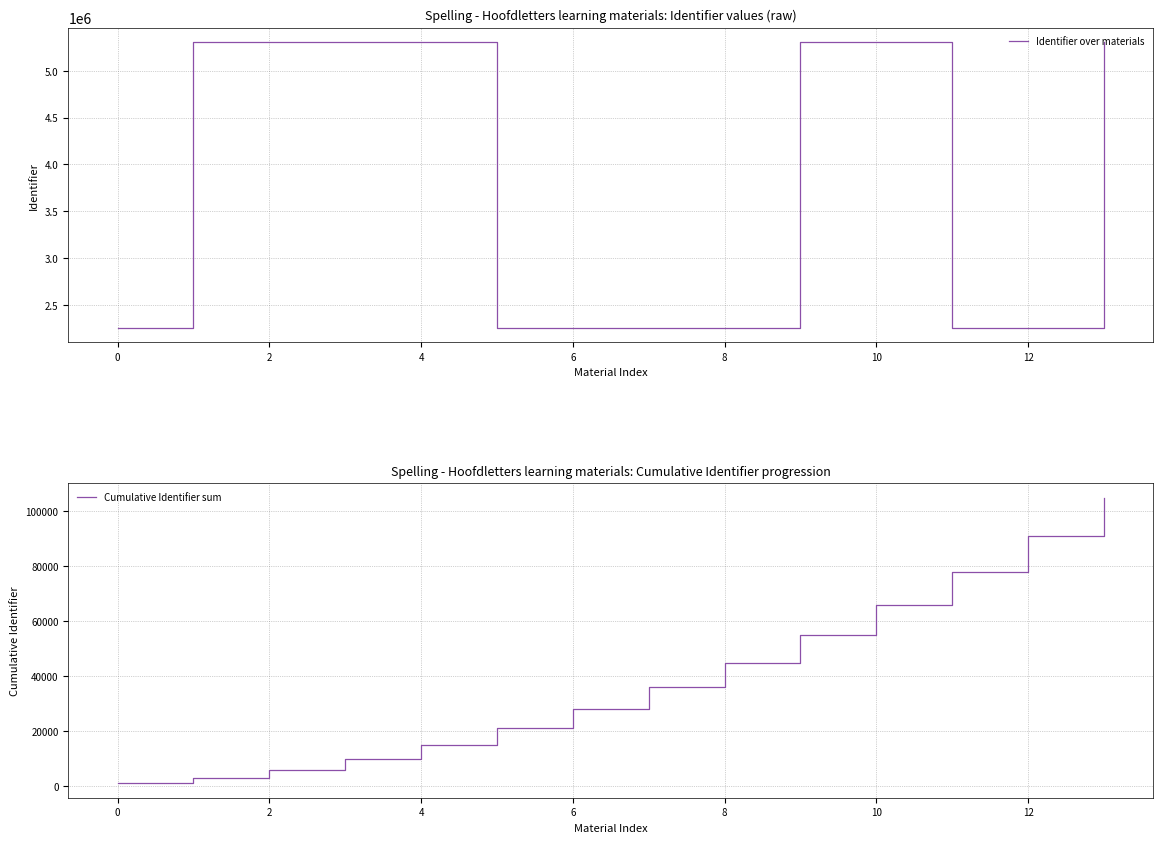

At which label does Identifier over materials reach its peak?

13